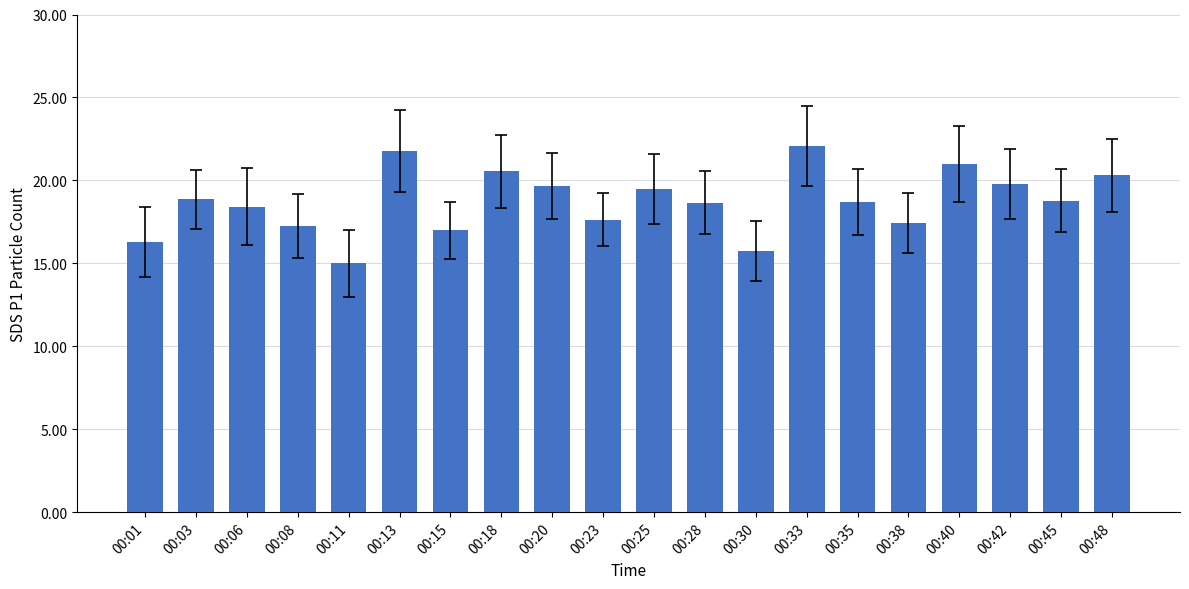

Does the chart contain stacked bars?

No